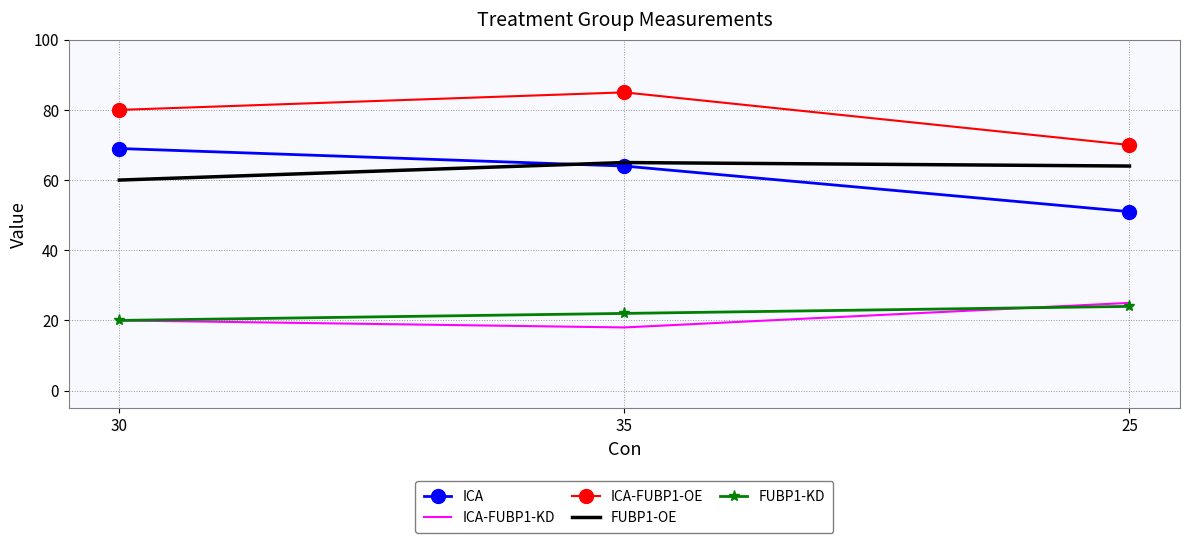

What are all the series names shown in the legend?

ICA, ICA-FUBP1-KD, ICA-FUBP1-OE, FUBP1-OE, FUBP1-KD